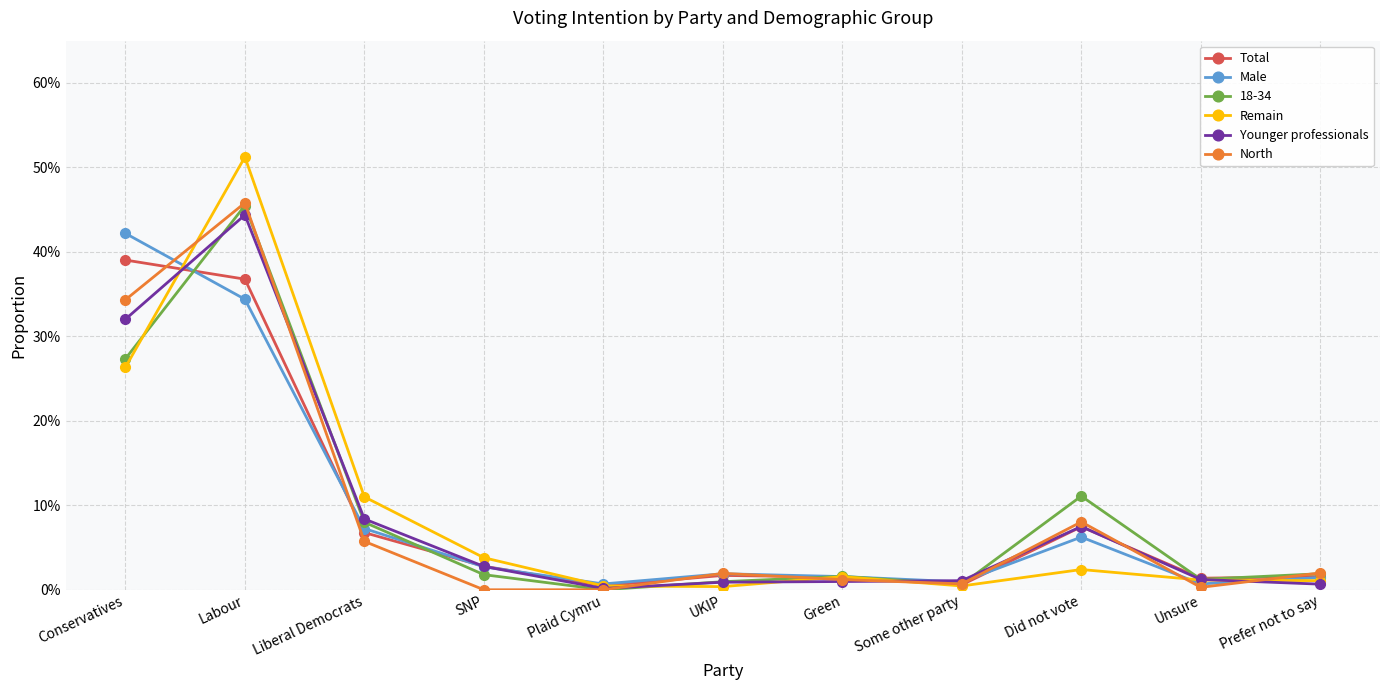

At which category does Male reach its first local valley?

Plaid Cymru